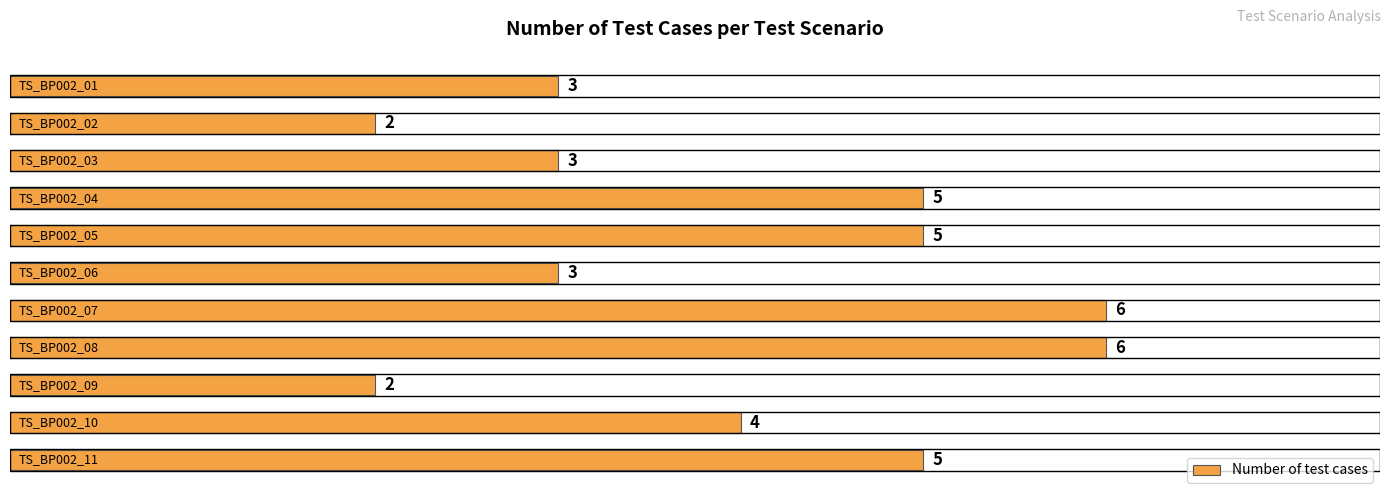

How many bars are there in total?

11